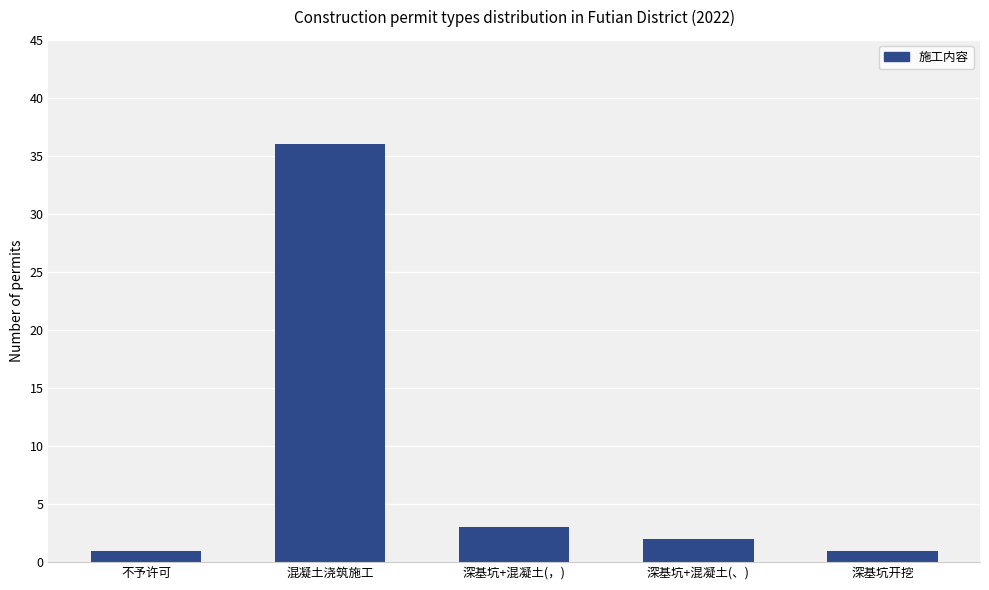

Which label corresponds to the largest value in the chart?

混凝土浇筑施工